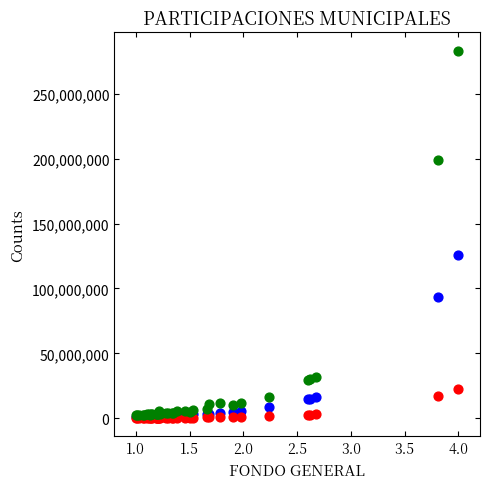

Across all series, what Y value is closest to 141700073?

125646865